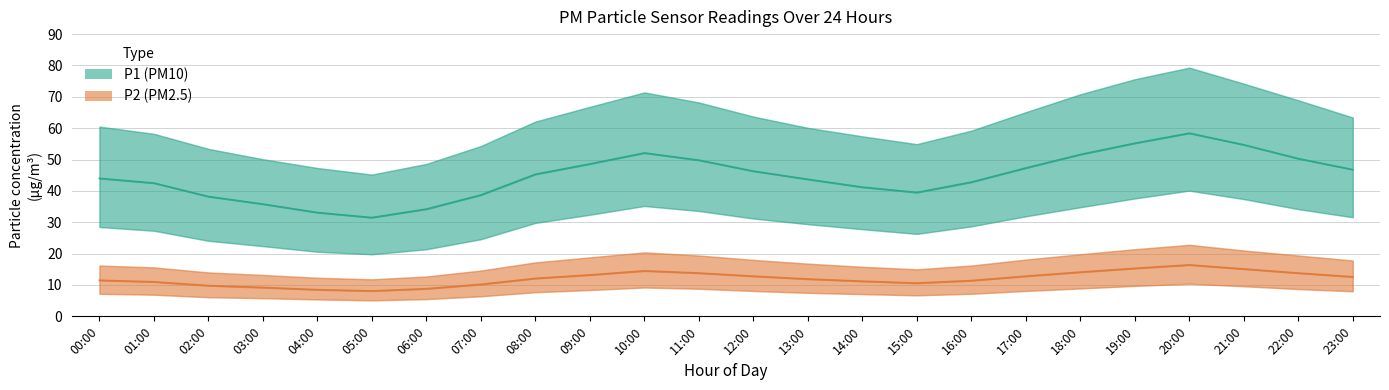

At how many categories does at least one series exceed 23?

24